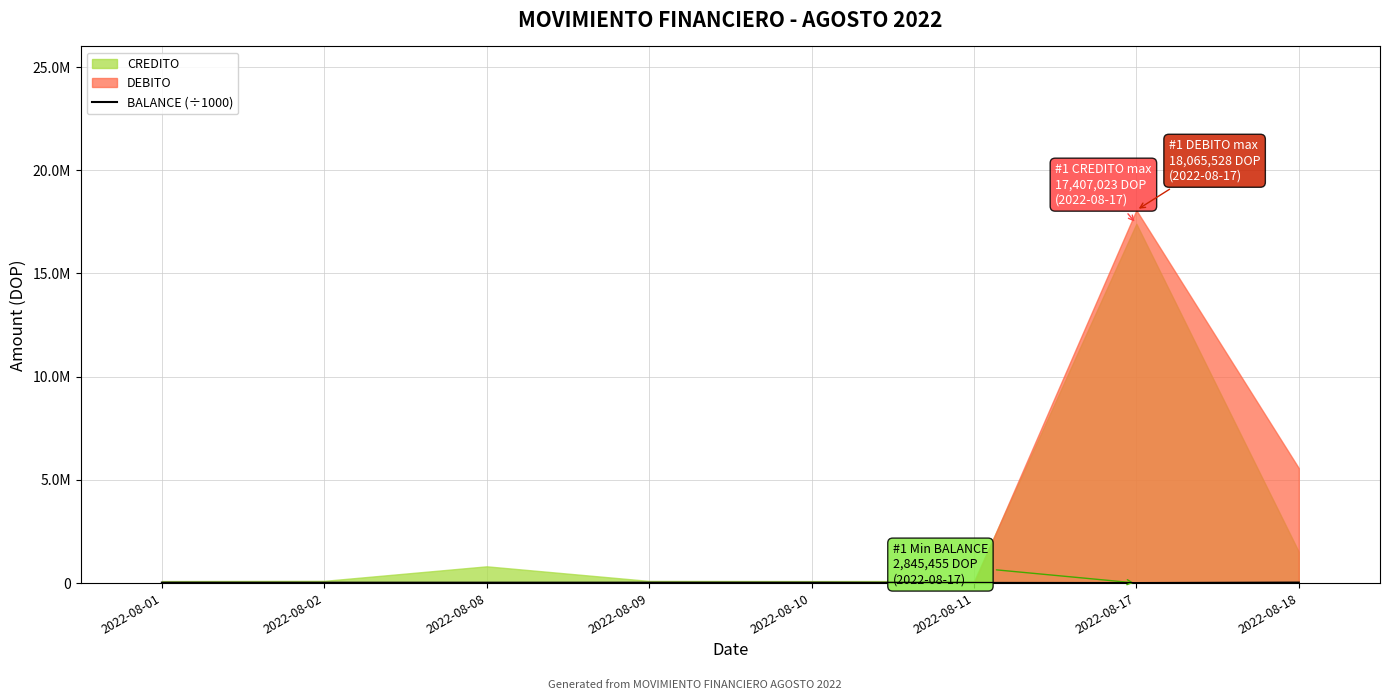

At which label does the data first exceed 21239?

2022-08-01